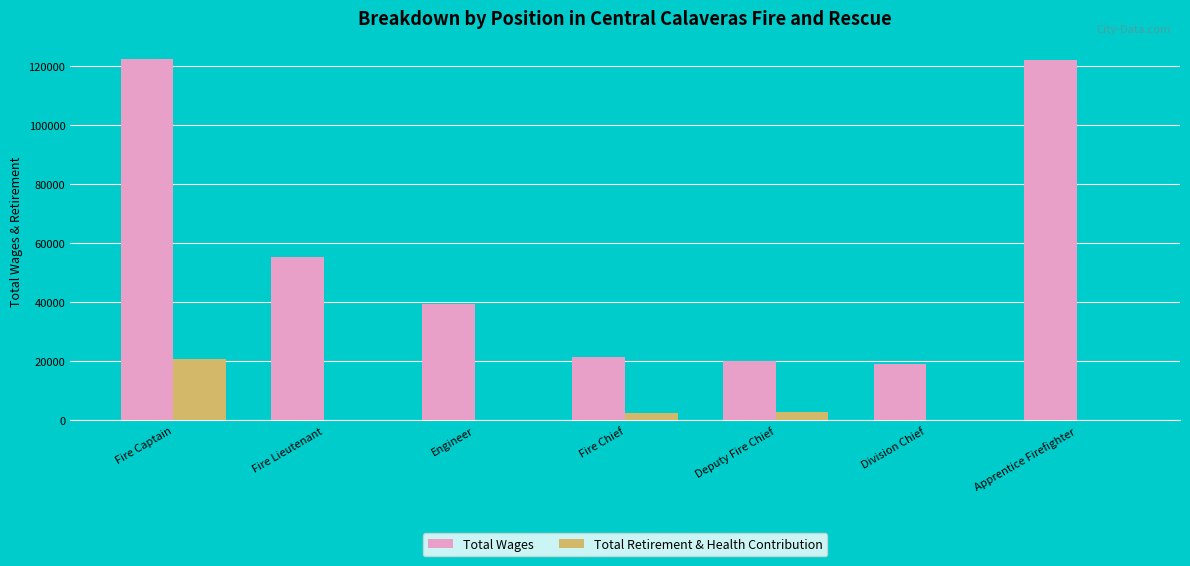

Is the value of Total Retirement & Health Contribution at Fire Lieutenant greater than the value of Total Wages at Fire Lieutenant?

No